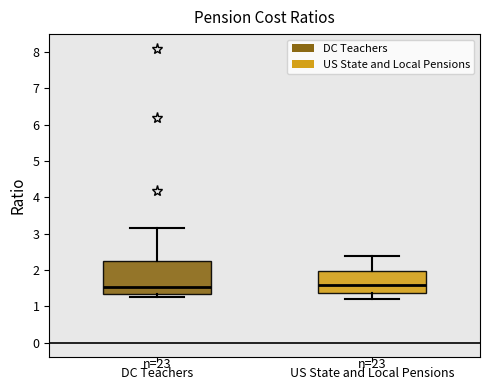

Where does the median line of the box for DC Teachers sit on the y-axis? The values are not printed on the chart, so give them approximately, as read against the axis.

1.5